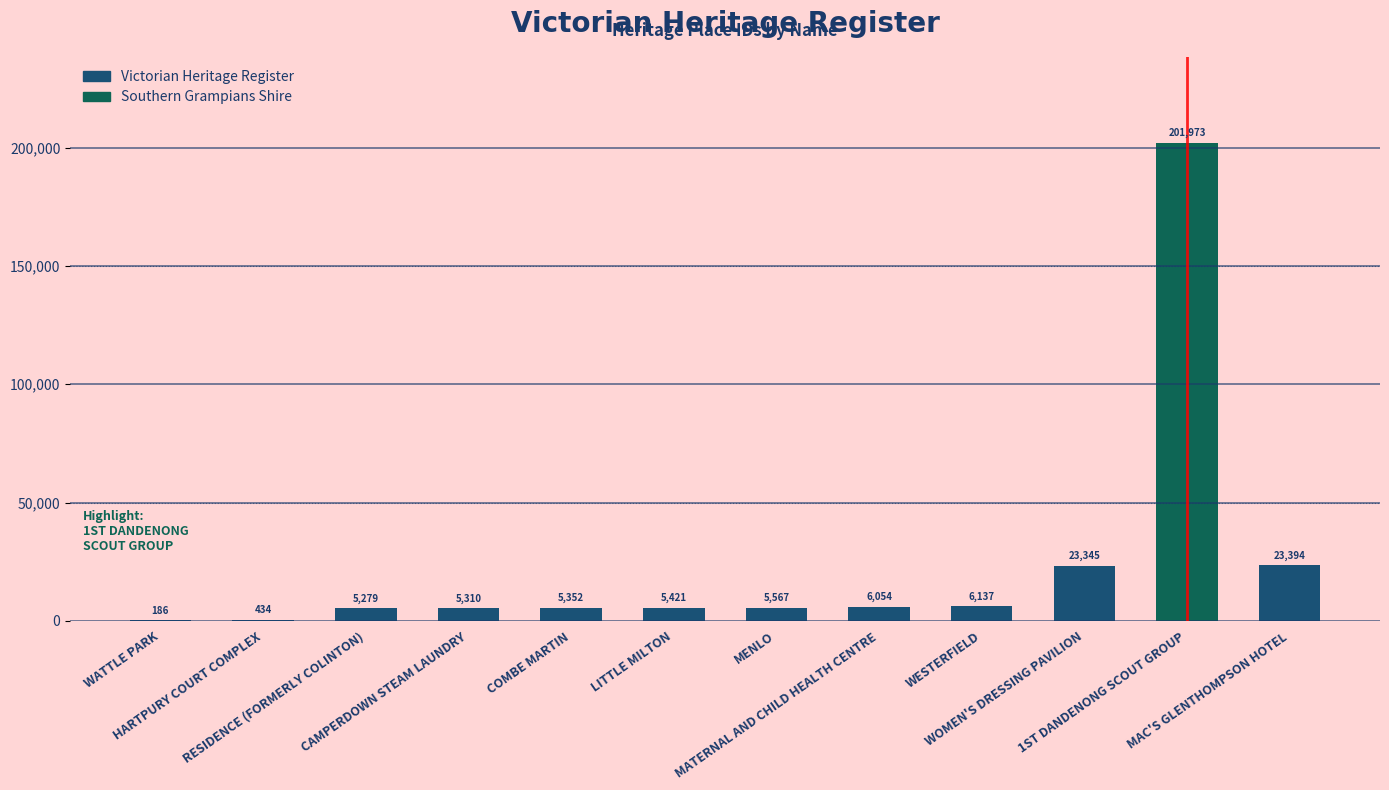

What is the maximum value shown in the chart?

201973